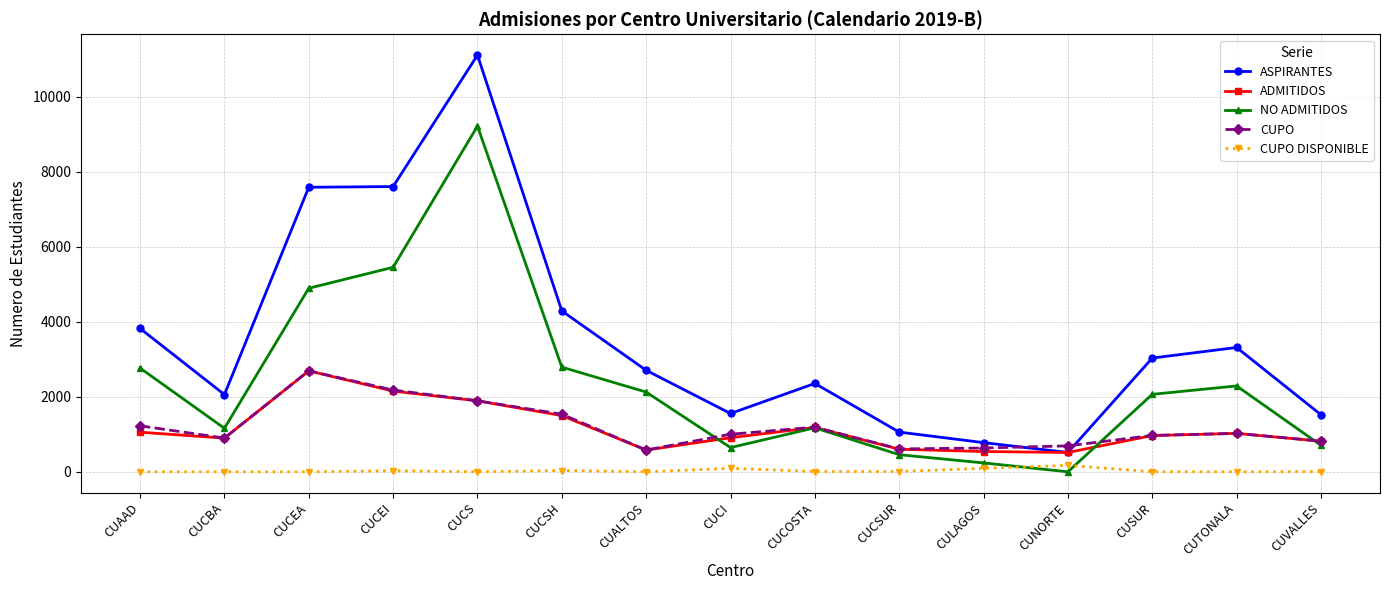

What is the sum of all CUPO values?

17952